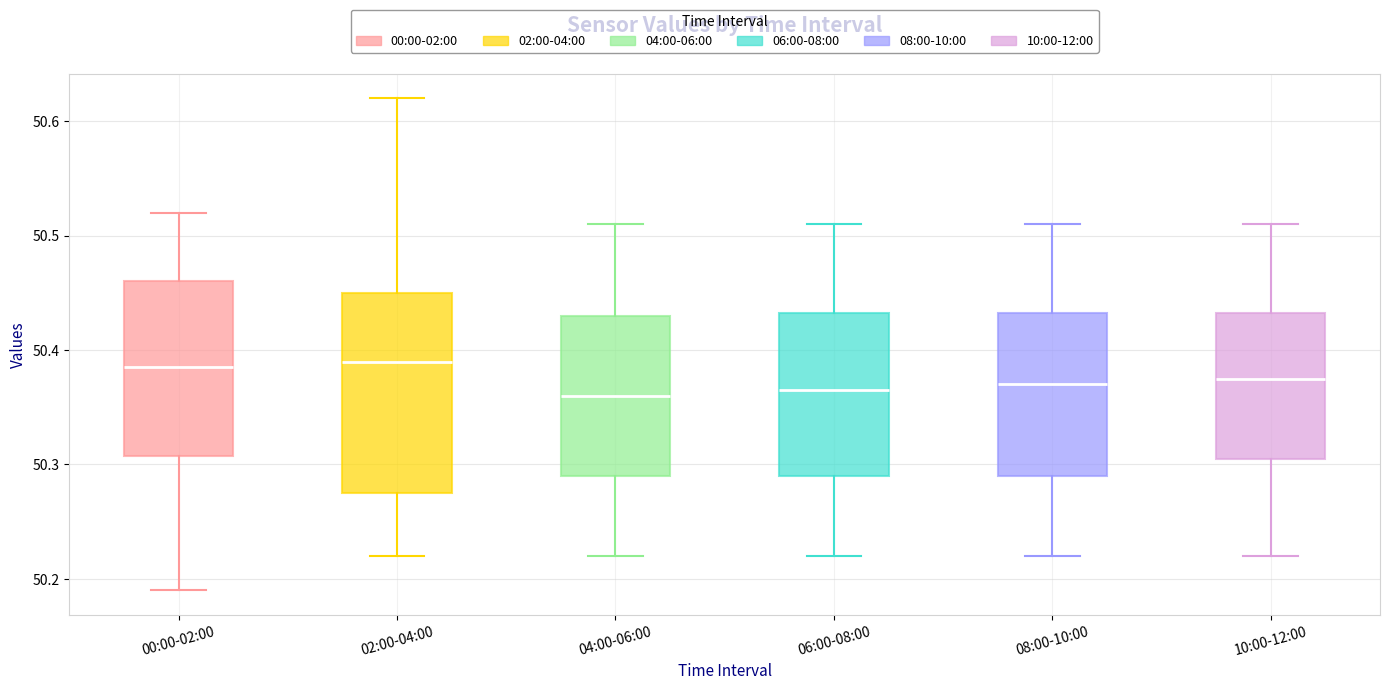

Reading left to right, transcribe this box plot: for each box, give where its median line is, the range the box spans, and where its two whiskers end, as read against the y-axis. The values are not printed on the chart, so give them approximately, as read against the axis.

00:00-02:00: median 50.39, box 50.31 to 50.46, whiskers 50.19 to 50.52
02:00-04:00: median 50.39, box 50.28 to 50.45, whiskers 50.22 to 50.62
04:00-06:00: median 50.36, box 50.29 to 50.43, whiskers 50.22 to 50.51
06:00-08:00: median 50.37, box 50.29 to 50.43, whiskers 50.22 to 50.51
08:00-10:00: median 50.37, box 50.29 to 50.43, whiskers 50.22 to 50.51
10:00-12:00: median 50.38, box 50.31 to 50.43, whiskers 50.22 to 50.51